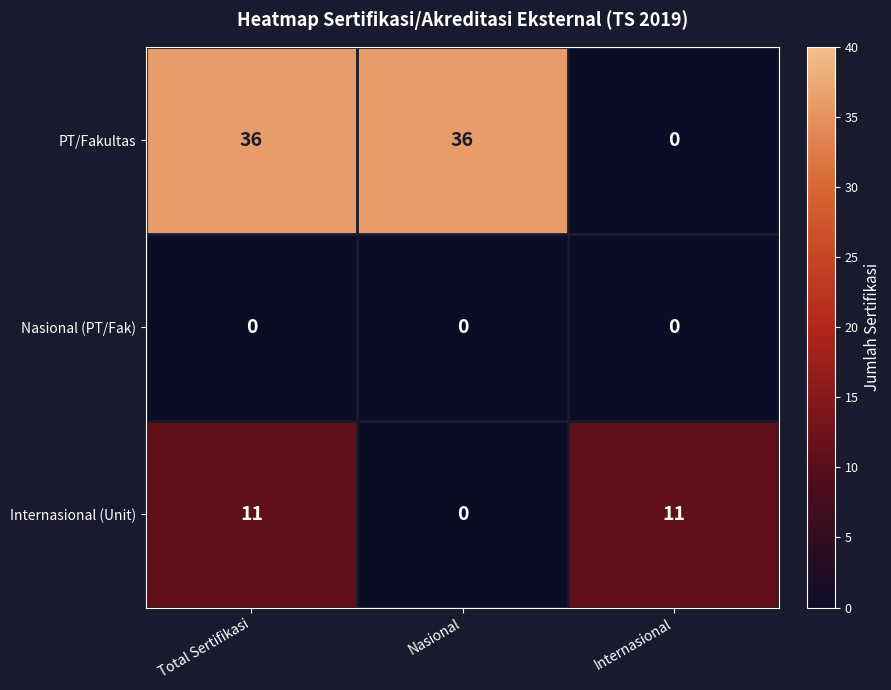

At how many categories does at least one series exceed 2?

3